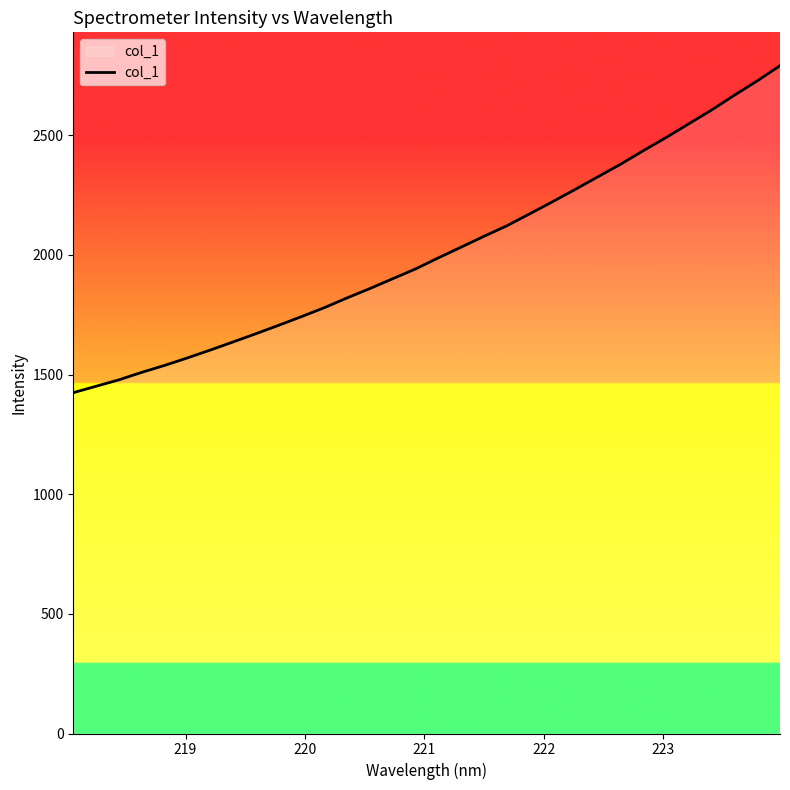

What is the difference between the maximum and minimum values?

1366.5